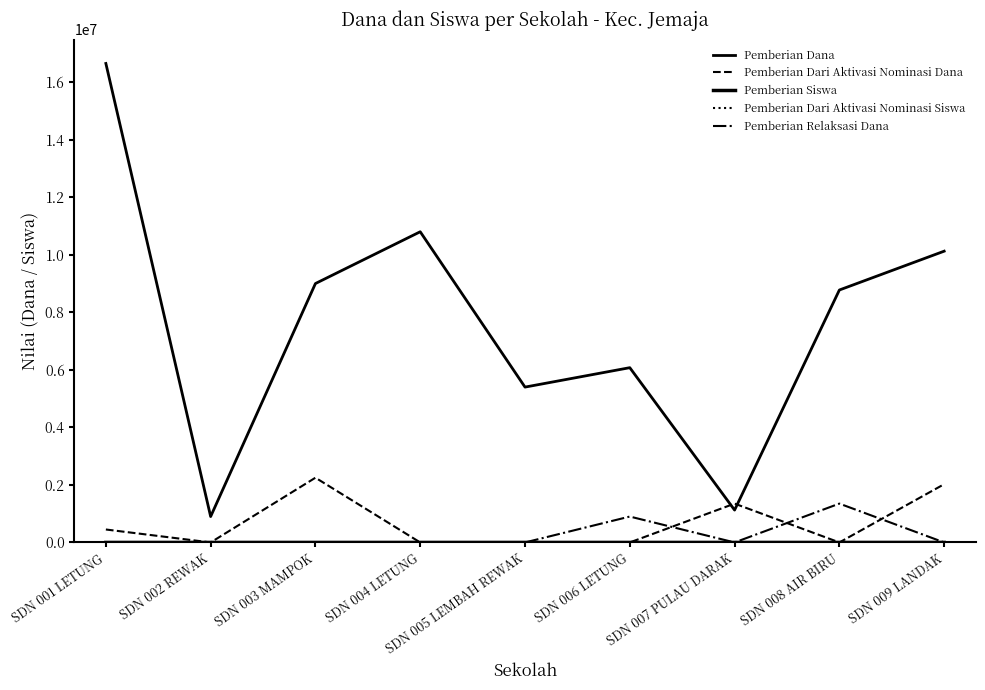

At which category does Pemberian Dari Aktivasi Nominasi Siswa reach its first local valley?

SDN 002 REWAK